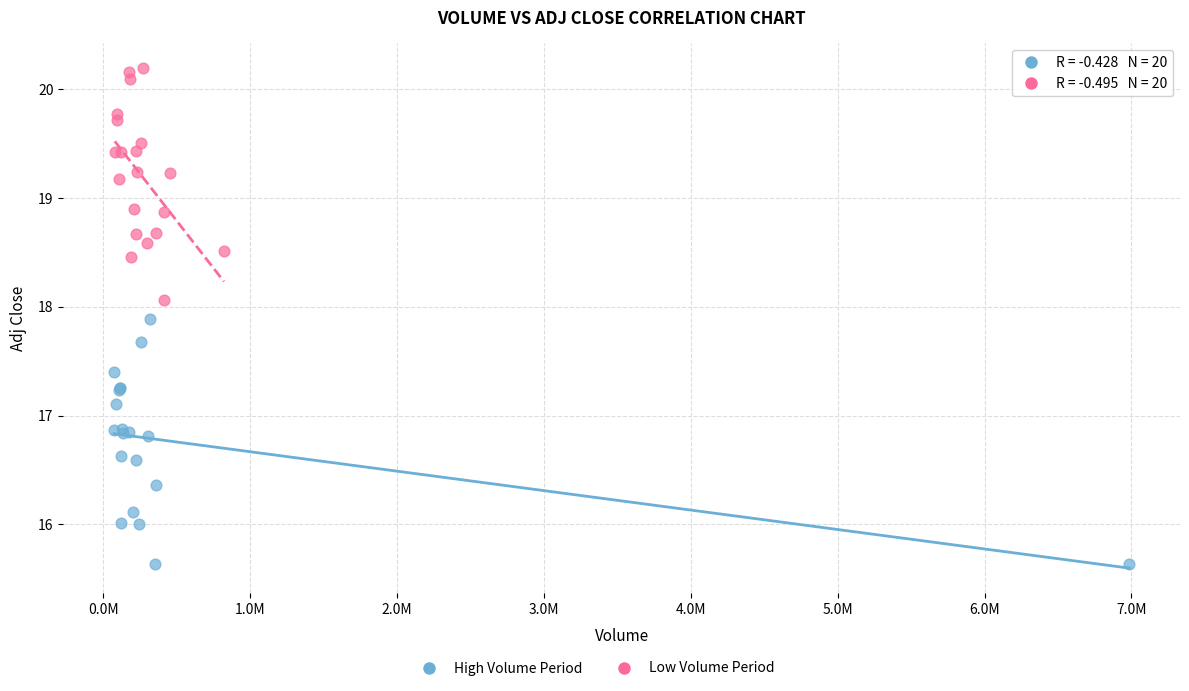

Which series reaches the minimum Y coordinate?

High Volume Period